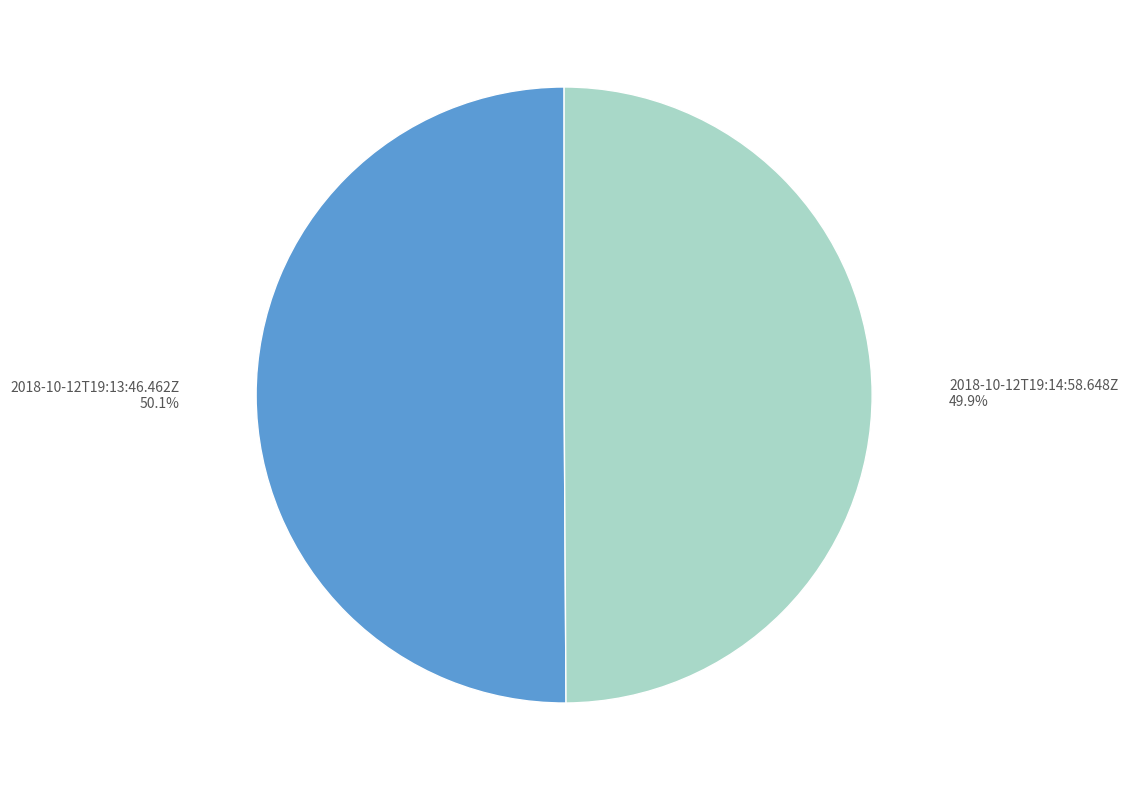

Approximately how many times larger is the value at 2018-10-12T19:14:58.648Z compared to 2018-10-12T19:13:46.462Z?

1.0